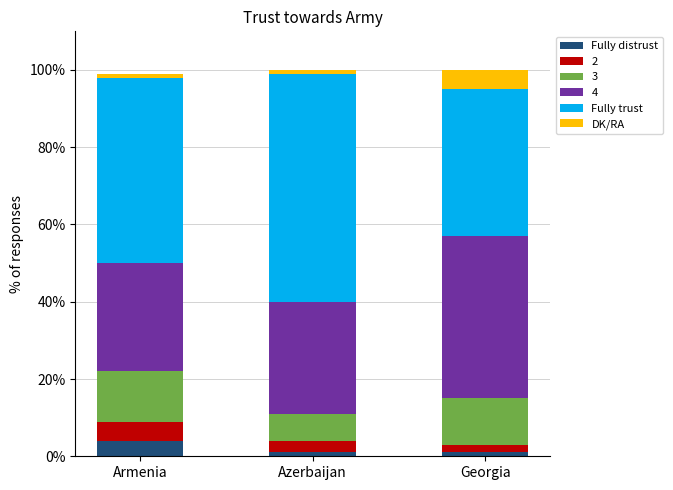

Which category has the highest value in the Fully distrust series?

Armenia